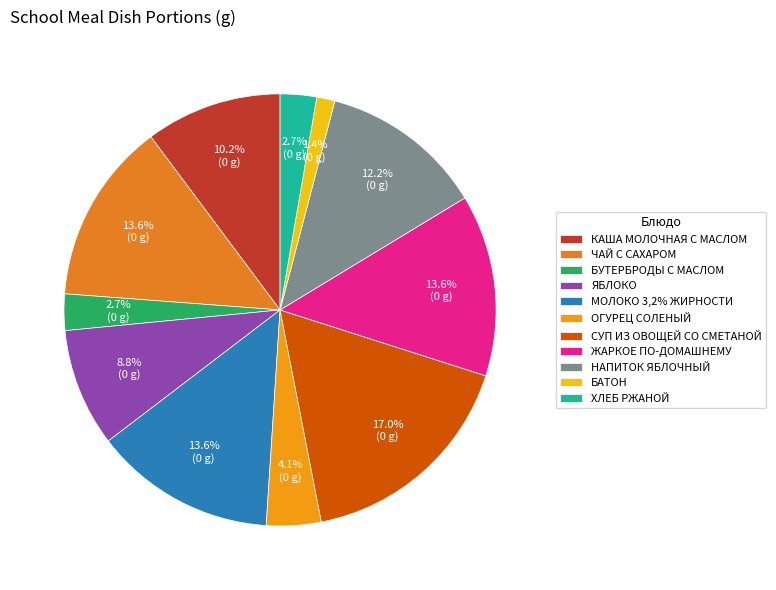

Combined, what portion of the pie is СУП ИЗ ОВОЩЕЙ СО СМЕТАНОЙ and БУТЕРБРОДЫ С МАСЛОМ?

19.7%